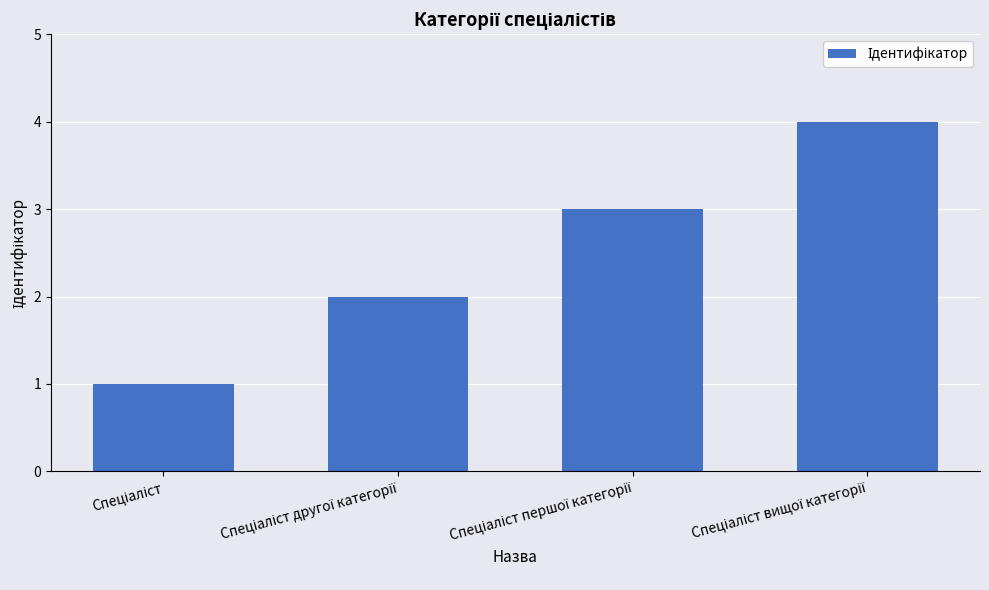

What is the difference between the maximum and minimum values?

3